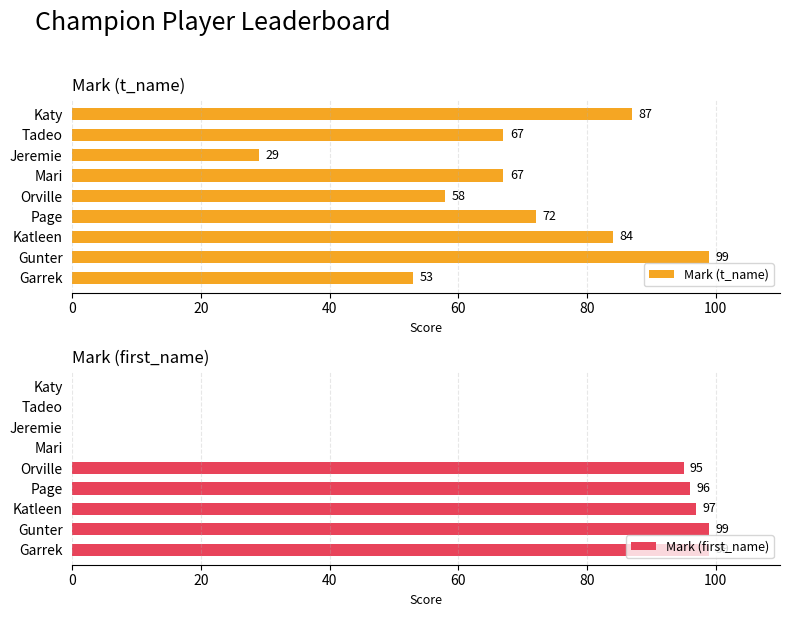

What is the sum of all Mark (t_name) values?

616